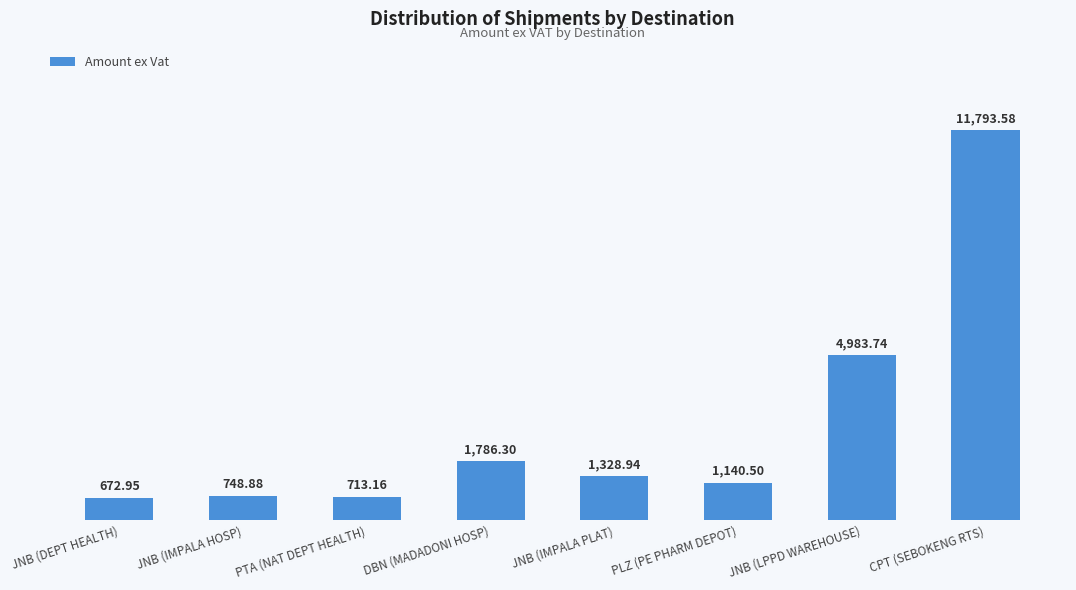

The value at PLZ (PE PHARM DEPOT) is 339.5. True or false?

False